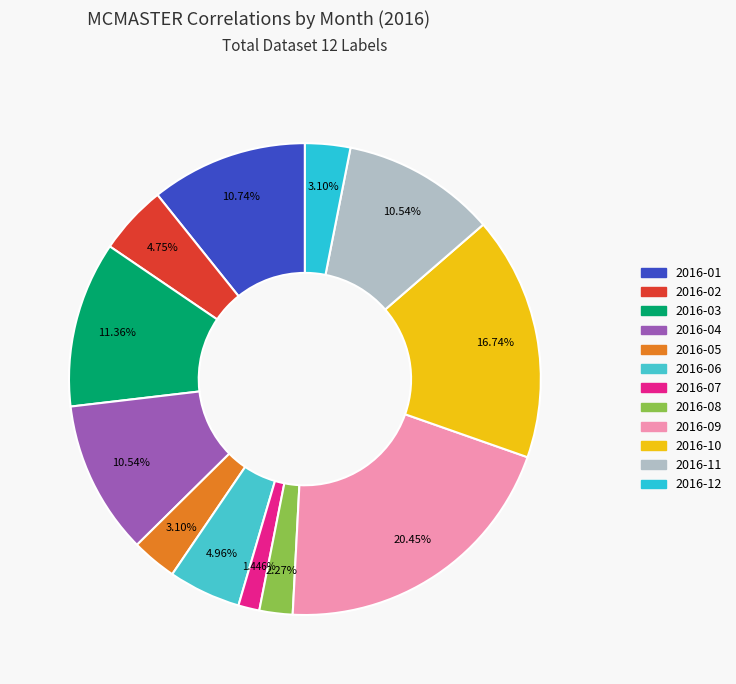

Which slice is the largest?

2016-09